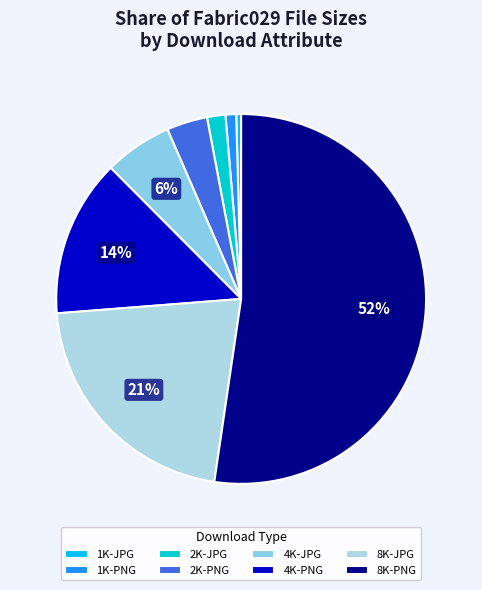

Which category accounts for the majority?

8K-PNG